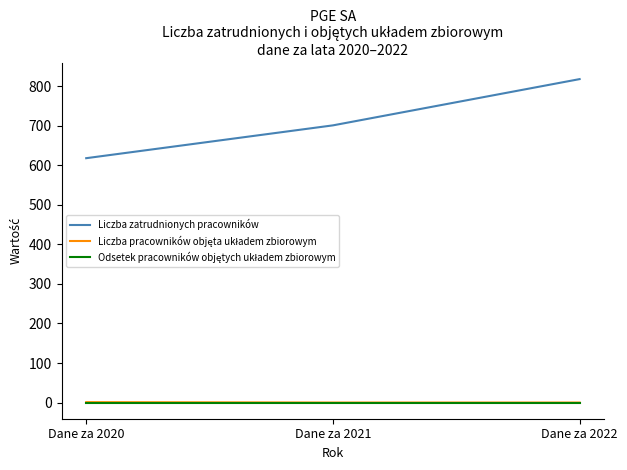

Between Dane za 2020 and Dane za 2021, which series saw the biggest shift?

Liczba zatrudnionych pracowników